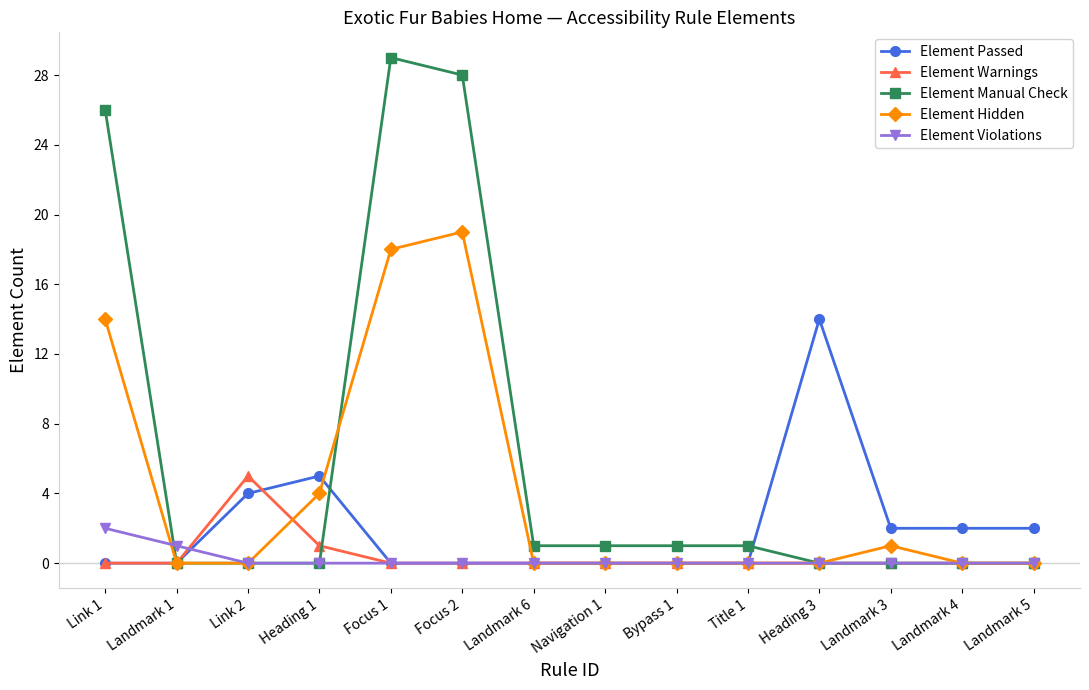

Which label corresponds to the largest value in the chart?

Focus 1